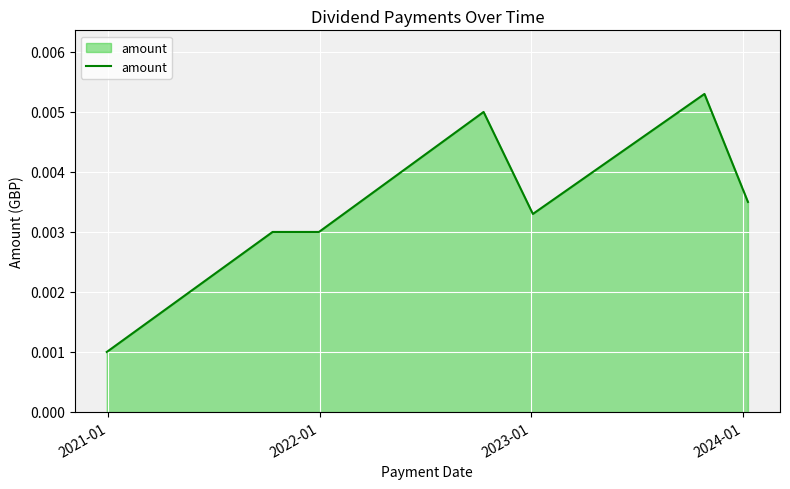

How many values are between 0 and 1?

7